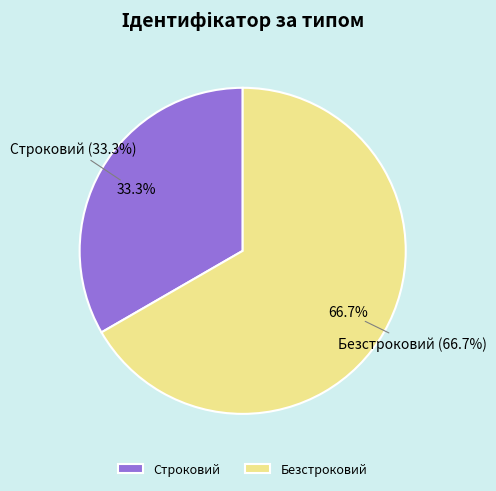

How many slices are in this pie chart?

2